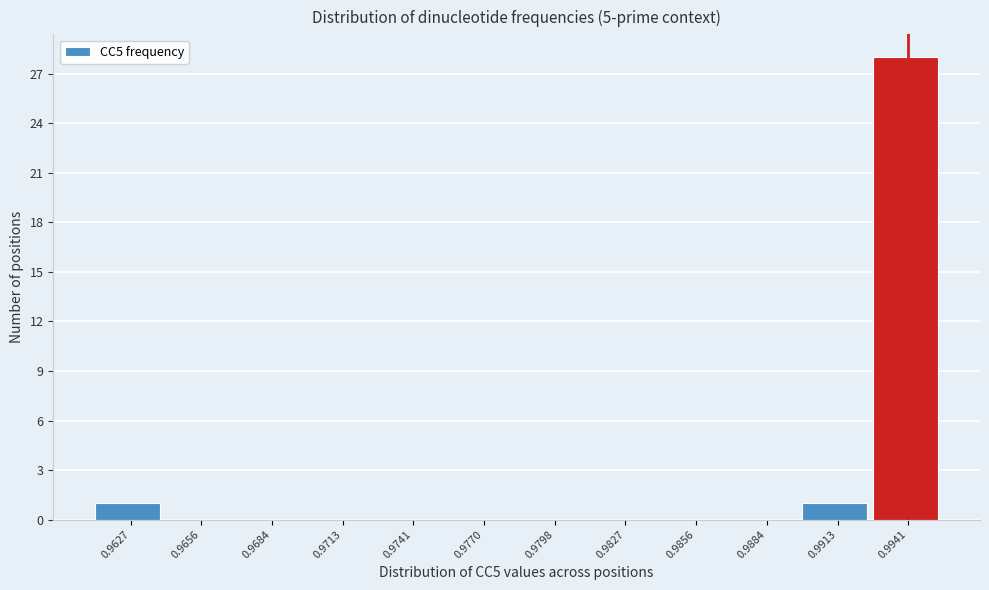

Reading left to right, list all the values displayed in this chart.

0.9627=1	0.9656=0	0.9684=0	0.9713=0	0.9741=0	0.9770=0	0.9798=0	0.9827=0	0.9856=0	0.9884=0	0.9913=1	0.9941=28